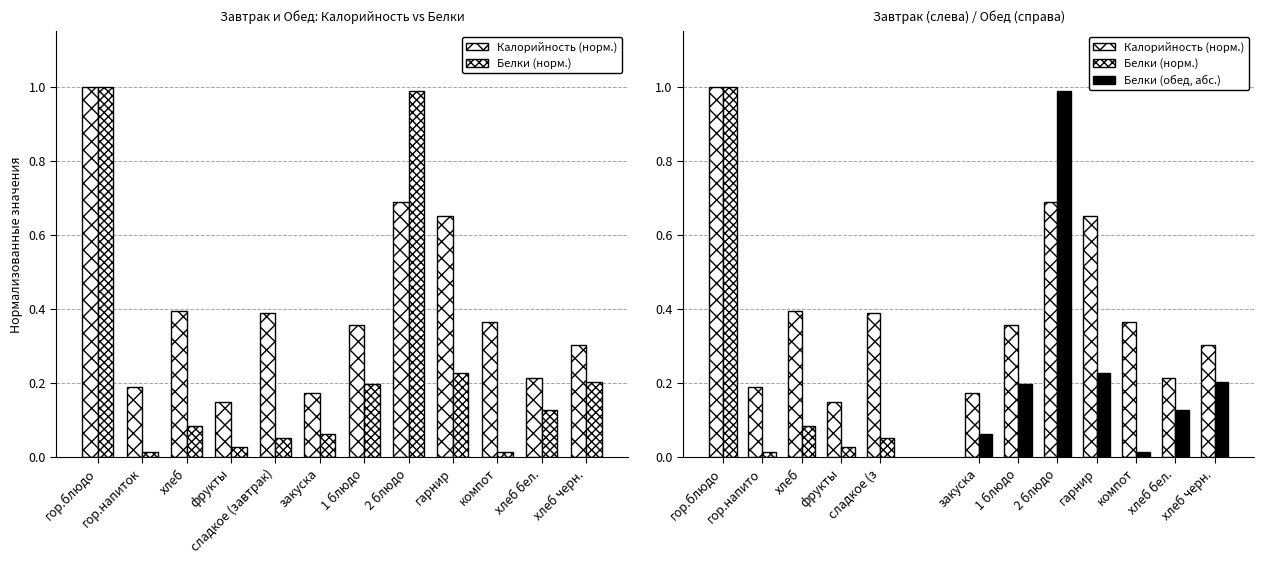

Where is Калорийность nearest to the value 0?

фрукты